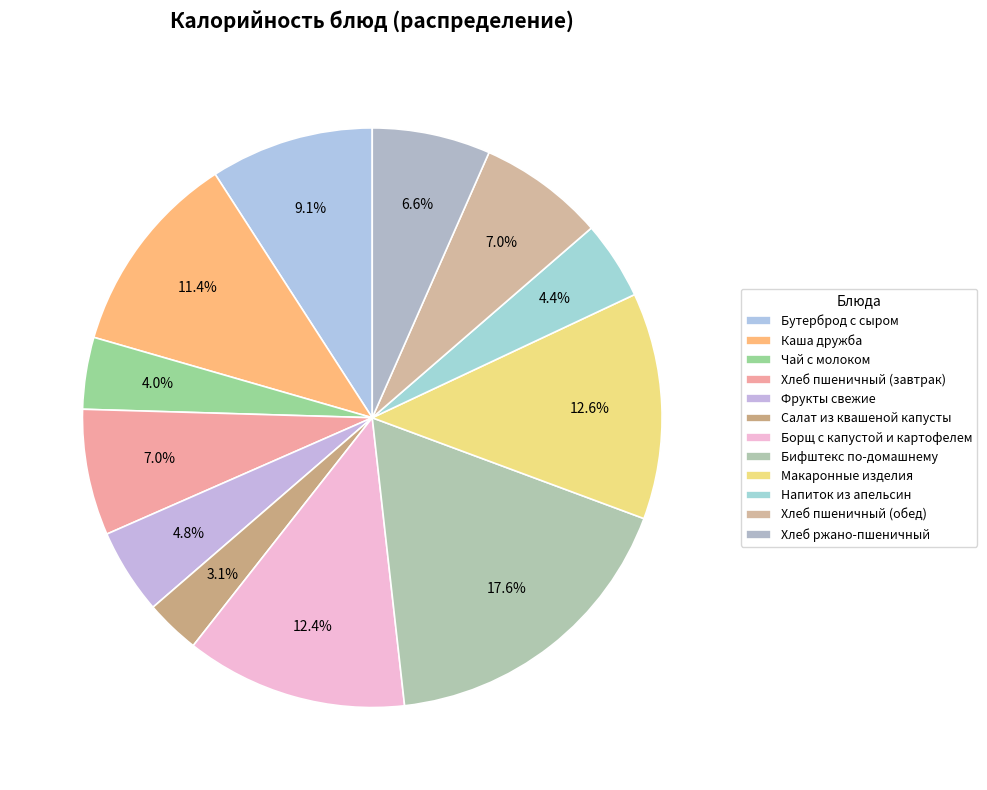

To the nearest percent, what percentage of the pie is Хлеб пшеничный (завтрак)?

7%